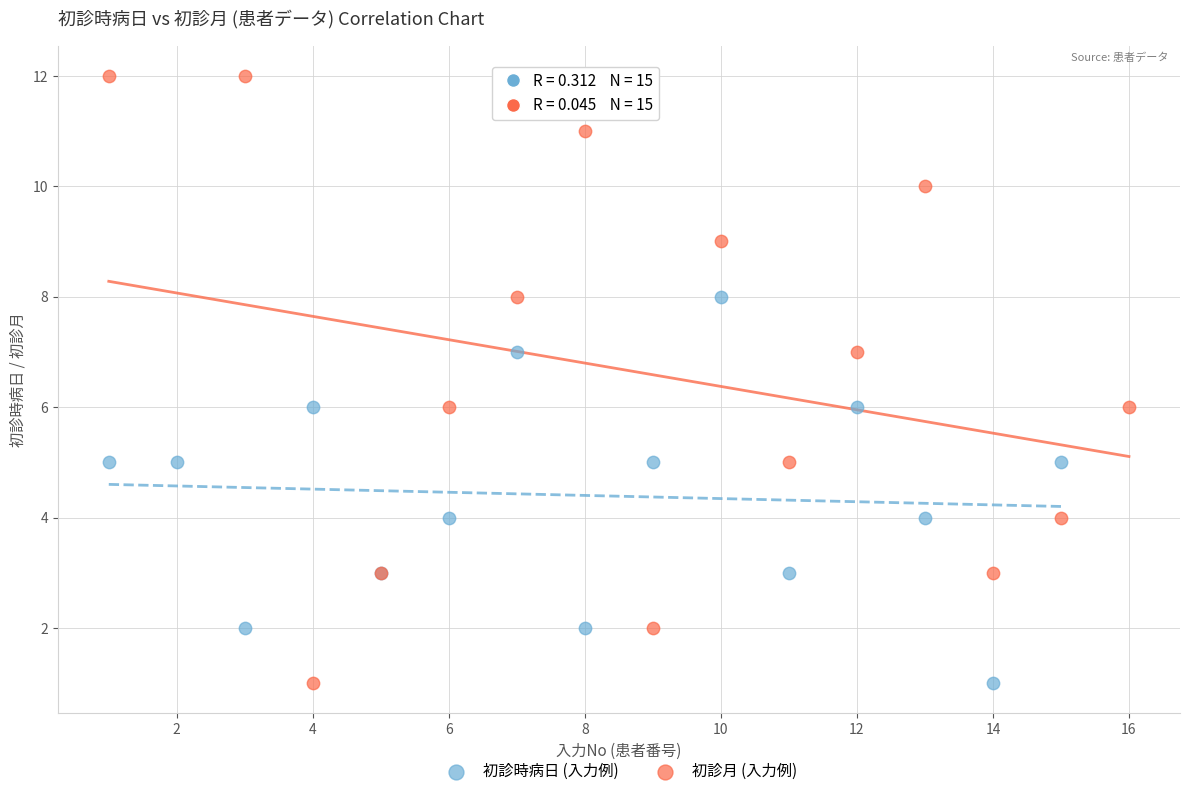

Which series contains the highest Y value?

初診月 (入力例)